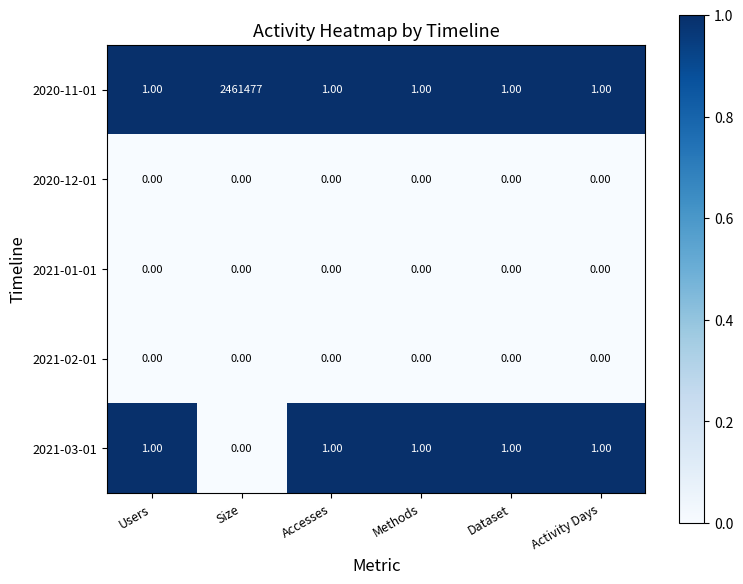

What is the difference between the 2020-11-01 values at Dataset and Size?

2461476